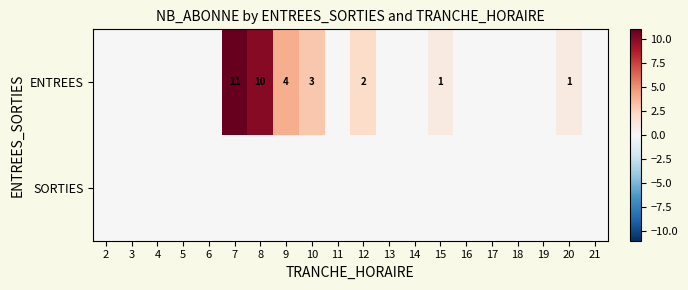

The value of ENTREES at 10 is 1. True or false?

False